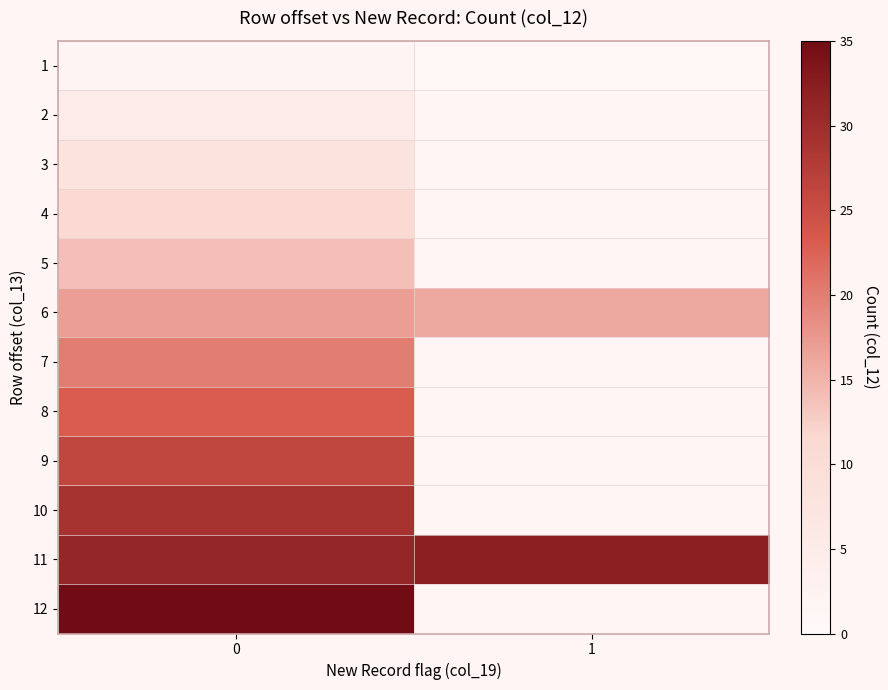

Which category has the lowest value across all series?

1